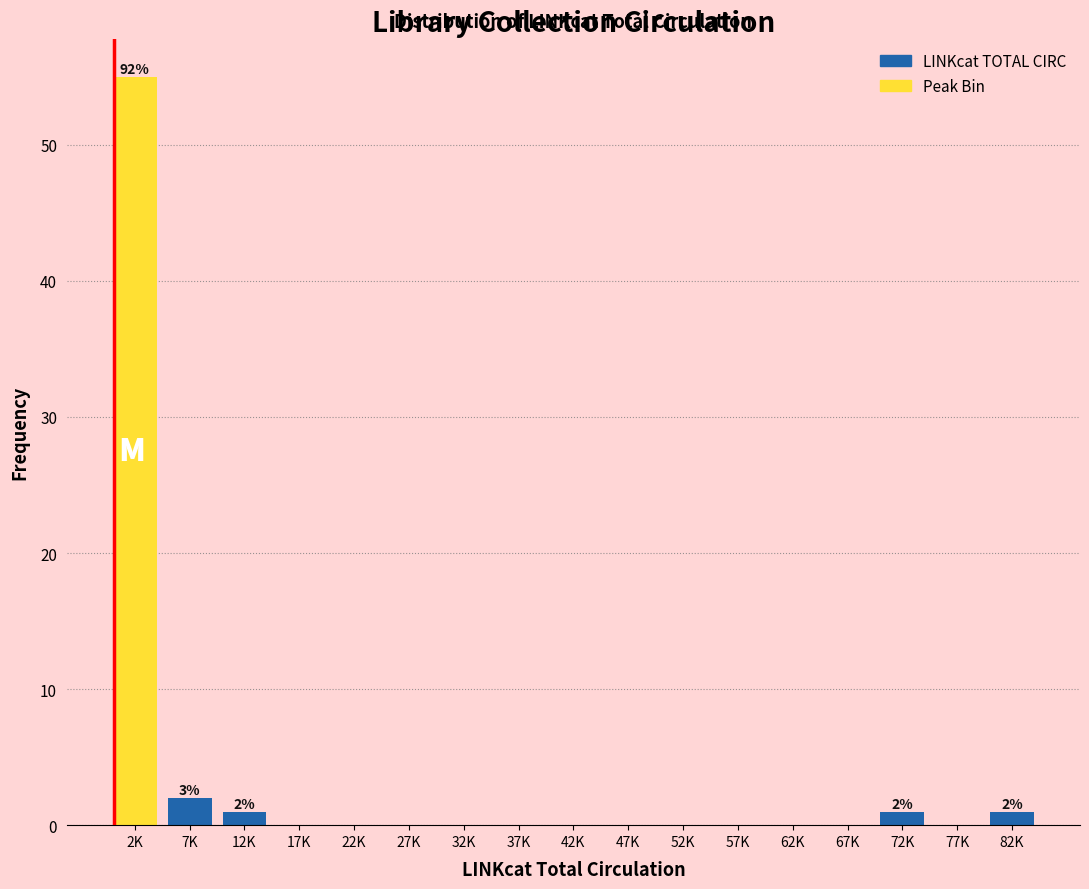

Reading left to right, what are all the values shown in this chart?

2K=55	7K=2	12K=1	17K=0	22K=0	27K=0	32K=0	37K=0	42K=0	47K=0	52K=0	57K=0	62K=0	67K=0	72K=1	77K=0	82K=1